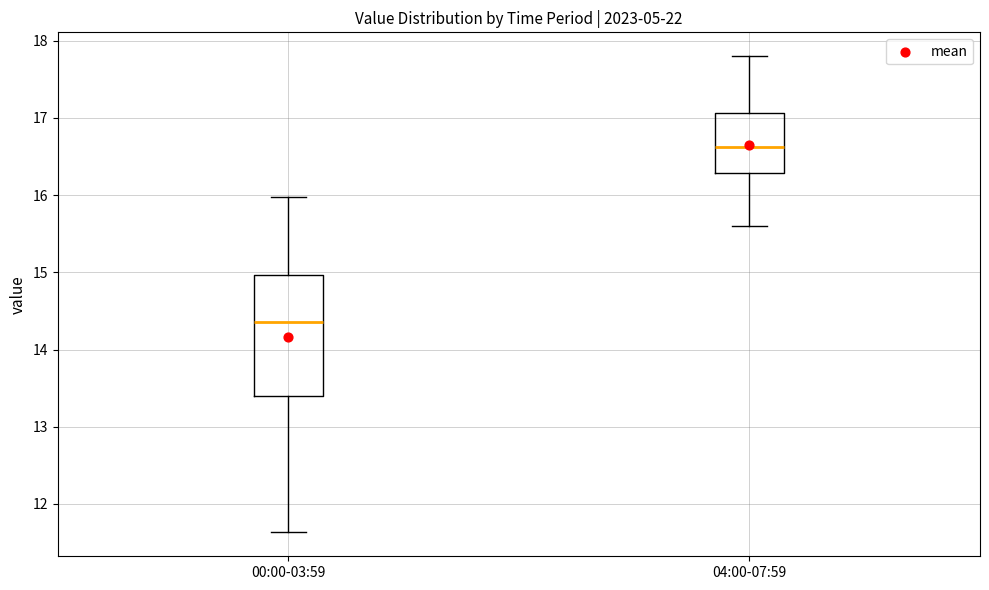

Reading left to right, read every box against the y-axis: the position of its median line, the range the box covers, and the ends of its whiskers. The values are not printed on the chart, so give them approximately, as read against the axis.

00:00-03:59: median 14.4, box 13.4 to 15.0, whiskers 11.6 to 16.0
04:00-07:59: median 16.6, box 16.3 to 17.1, whiskers 15.6 to 17.8